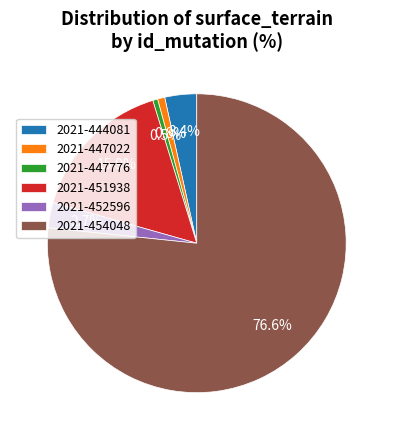

Does 2021-454048 represent more than half of the total?

Yes